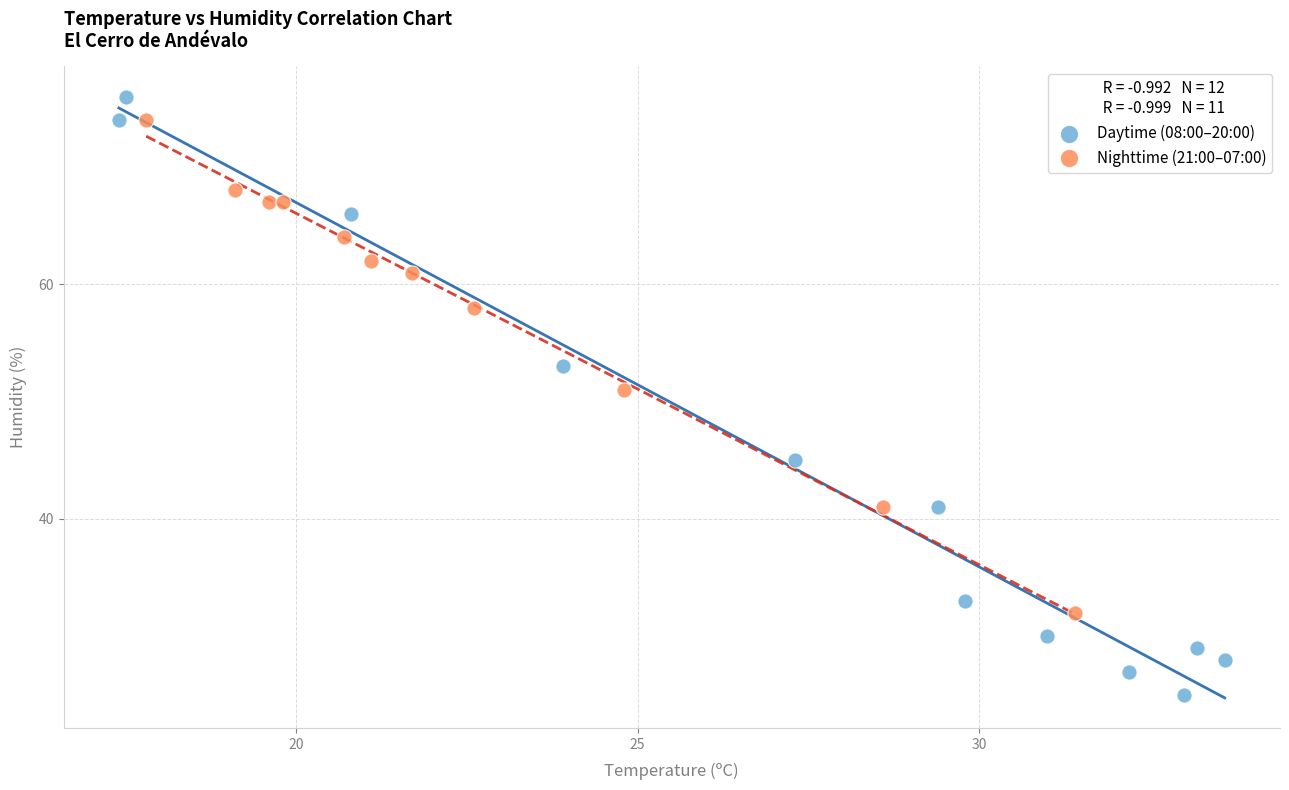

Which series has the largest Y range (max minus min)?

Daytime (08:00–20:00)